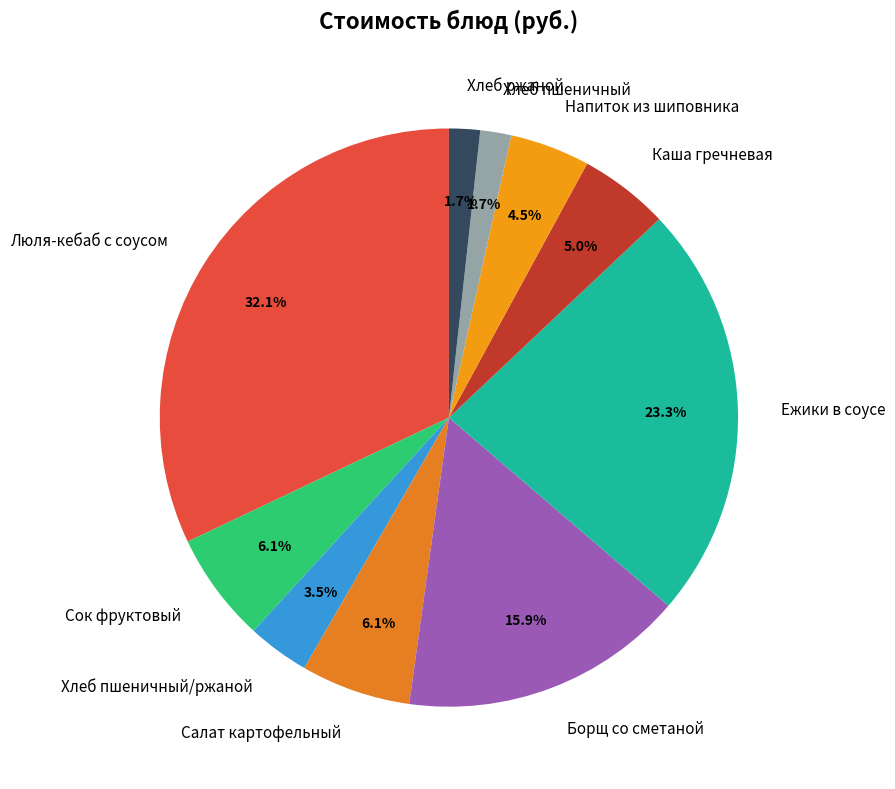

What percentage is the Сок фруктовый slice, to the nearest percent?

6%